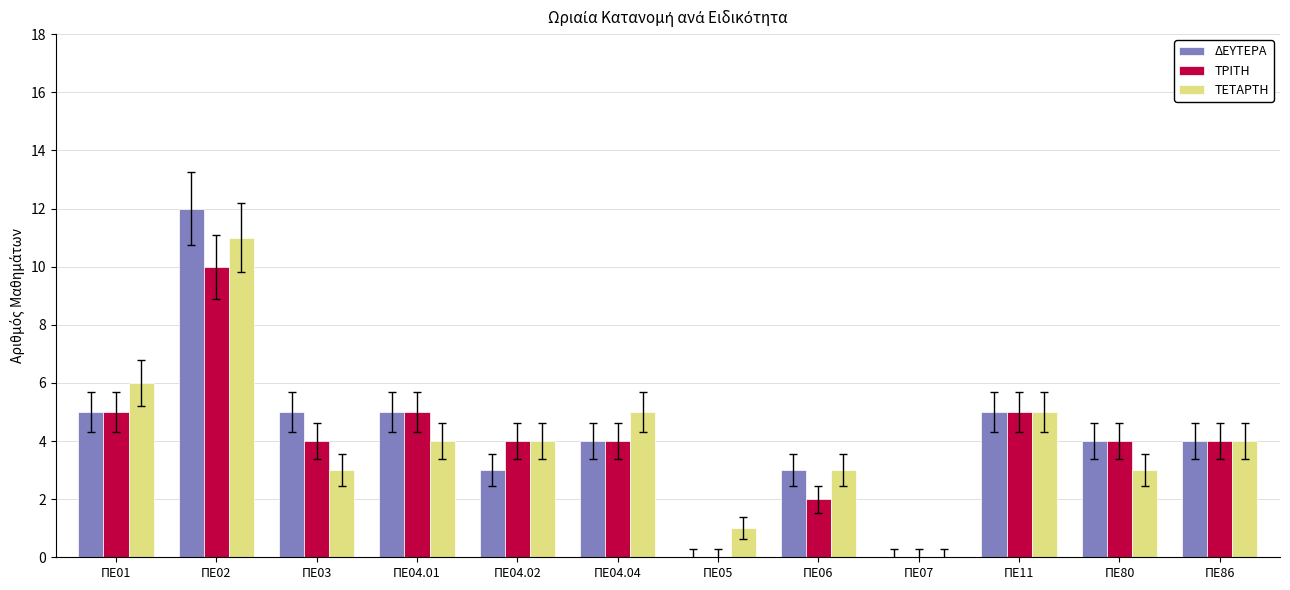

What is the approximate value of ΔΕΥΤΕΡΑ at ΠΕ04.02?

3